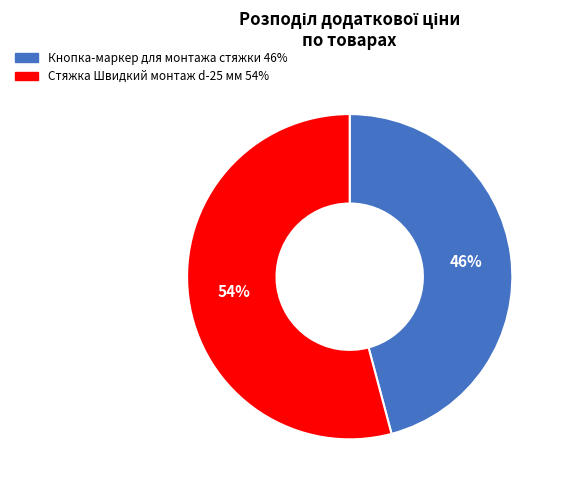

What is the majority slice?

Стяжка Швидкий монтаж d-25 мм